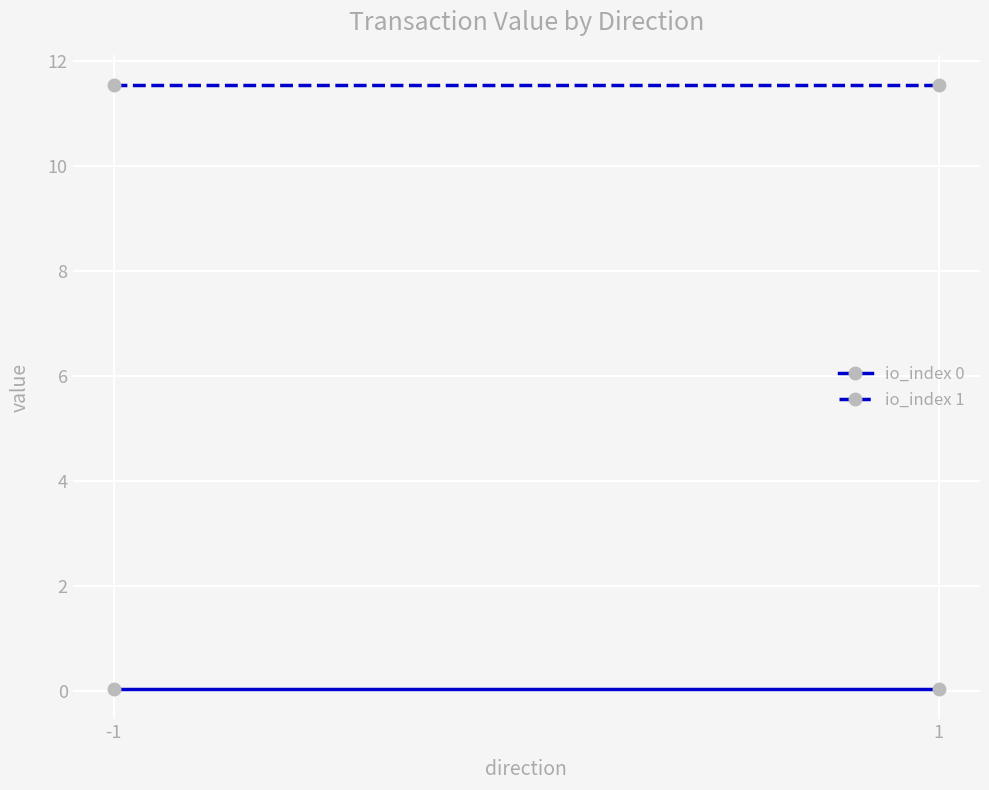

Reading left to right, extract all data points from this chart.

io_index 0: 0.0	0.0
io_index 1: 11.5	11.5